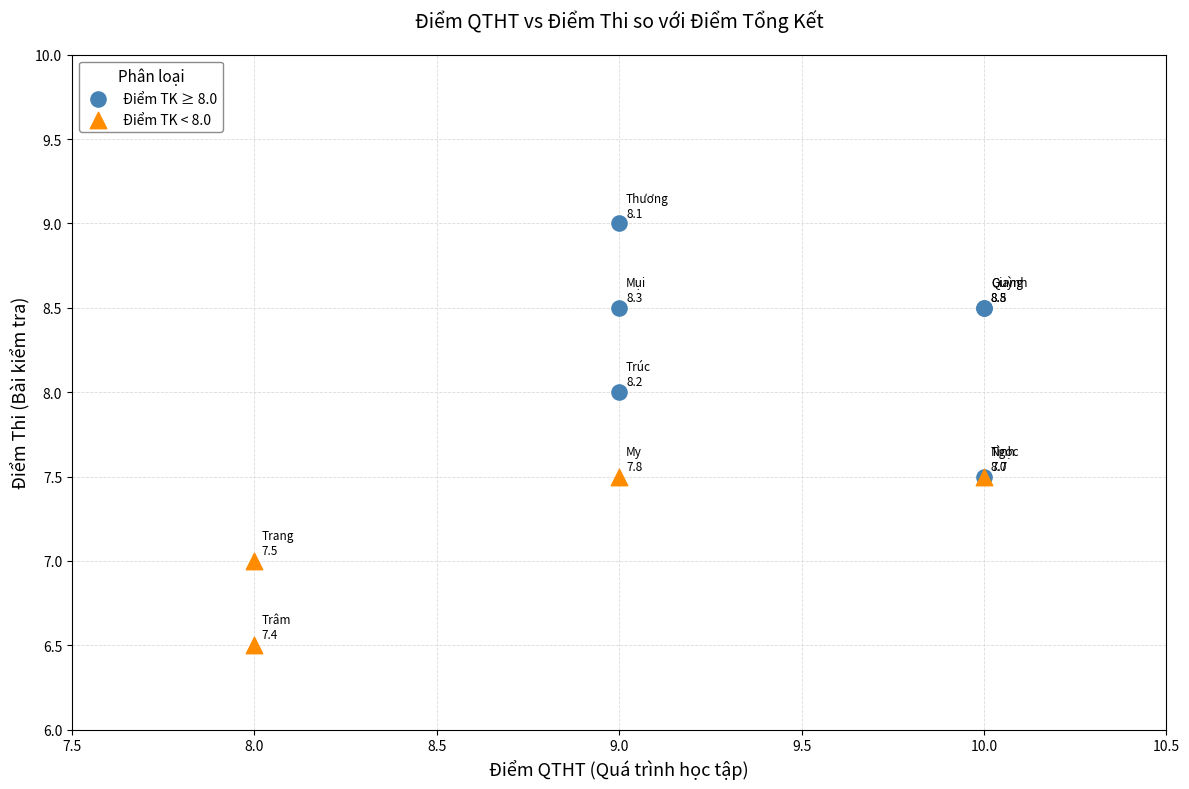

Which series contains the lowest Y value?

Điểm TK < 8.0